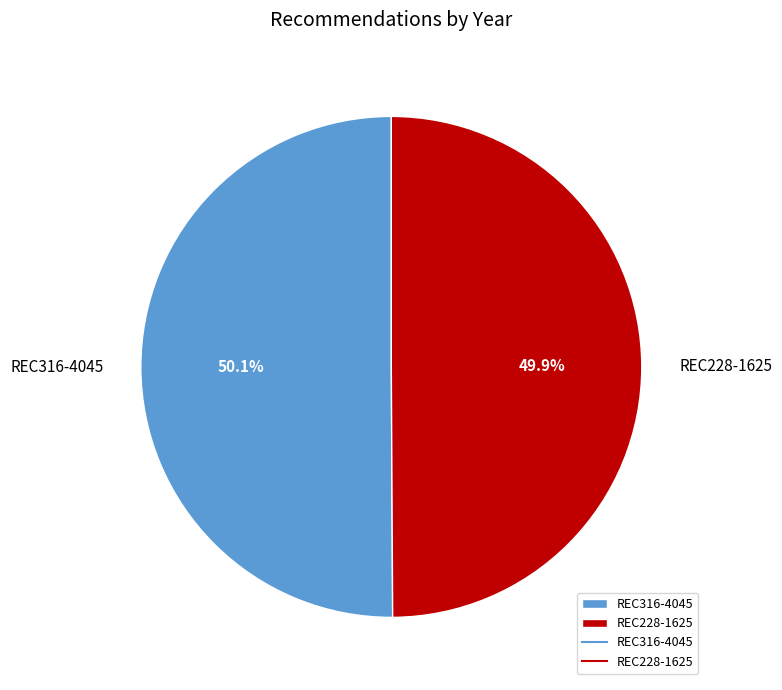

Approximately how many times larger is the value at REC316-4045 compared to REC228-1625?

1.0